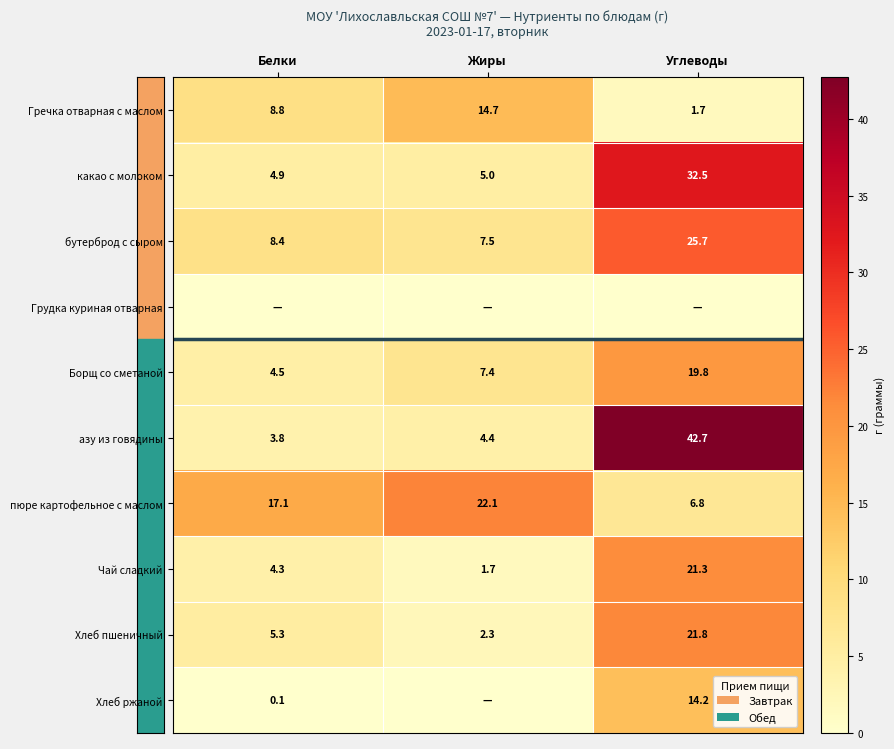

List the labels in order of Гречка отварная с маслом value, largest first.

Жиры, Белки, Углеводы